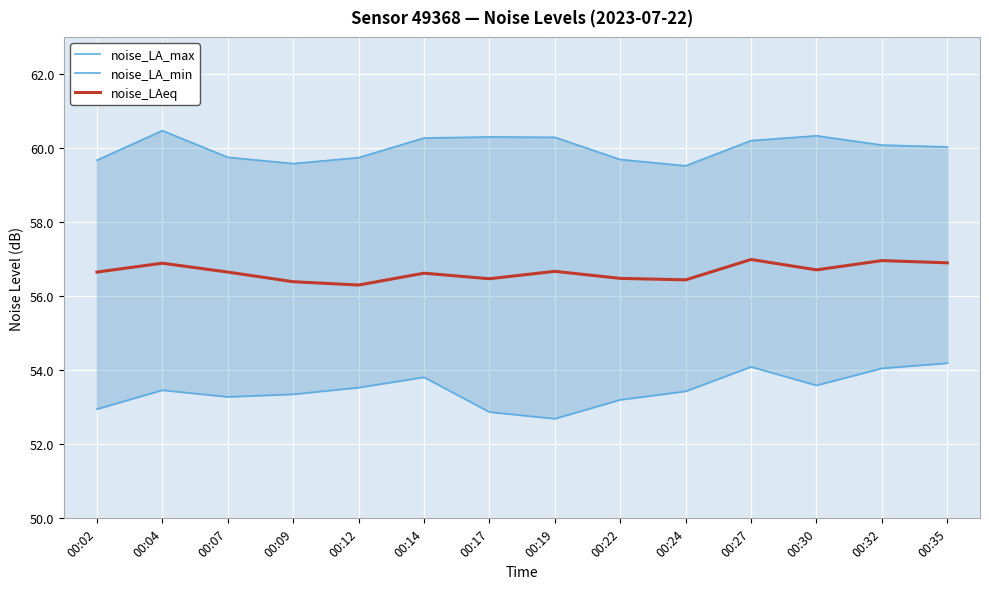

Where is noise_LA_max nearest to the value 59?

00:24